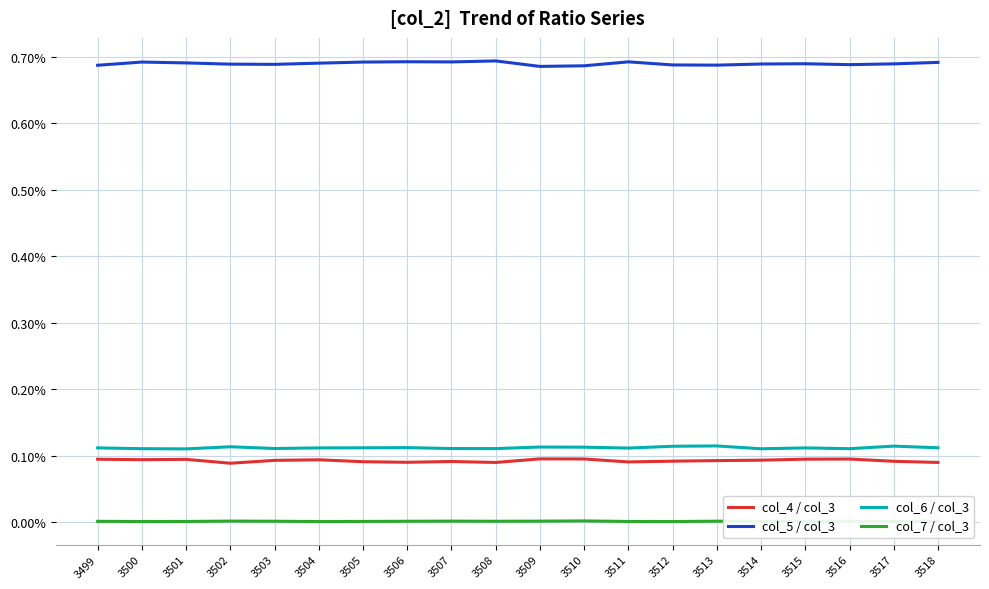

At 3517, list the series in order from largest to smallest.

col_5 / col_3, col_6 / col_3, col_4 / col_3, col_7 / col_3